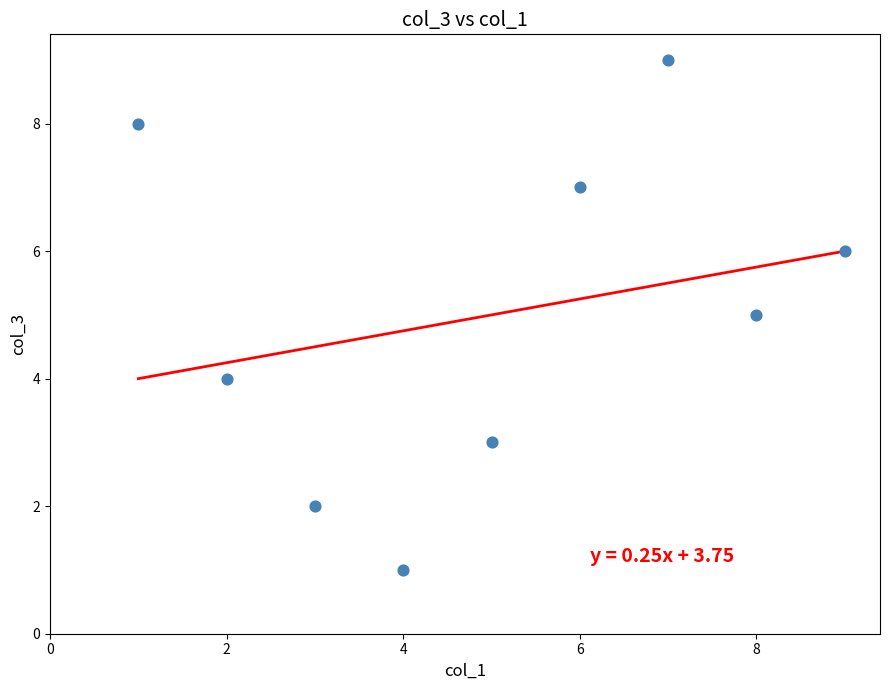

What is the range of X values (max minus min)?

8